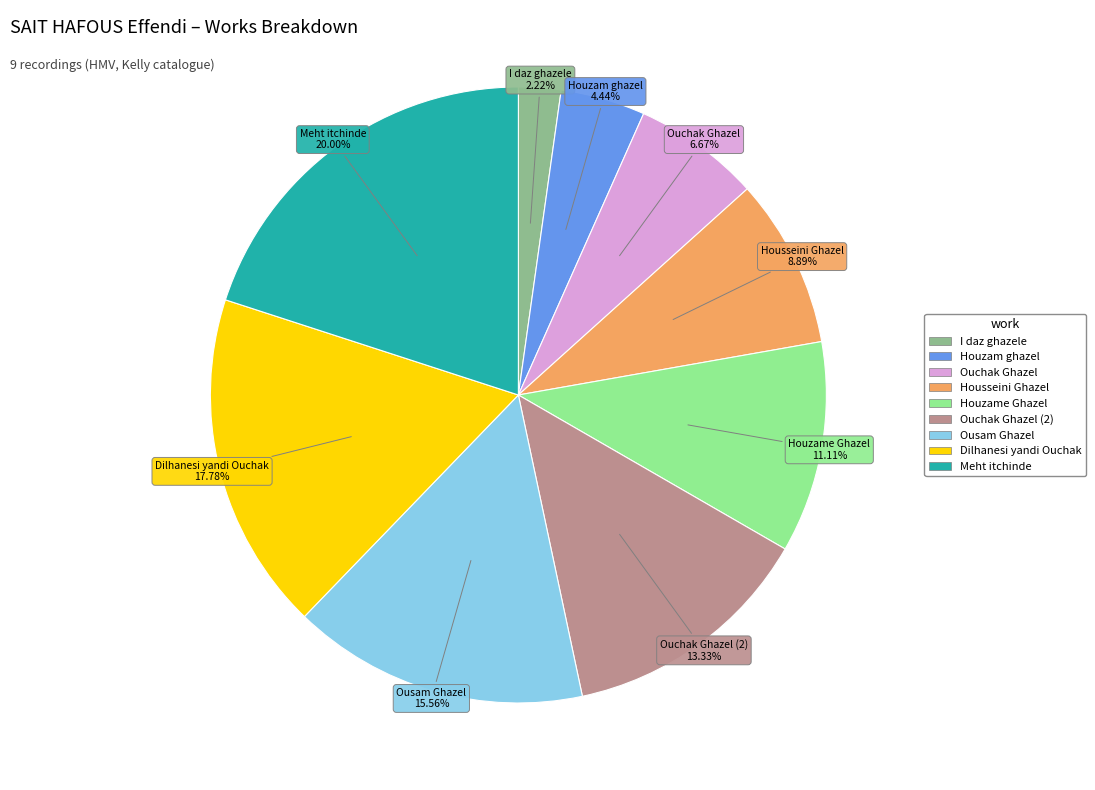

Is there a majority slice in this chart?

No